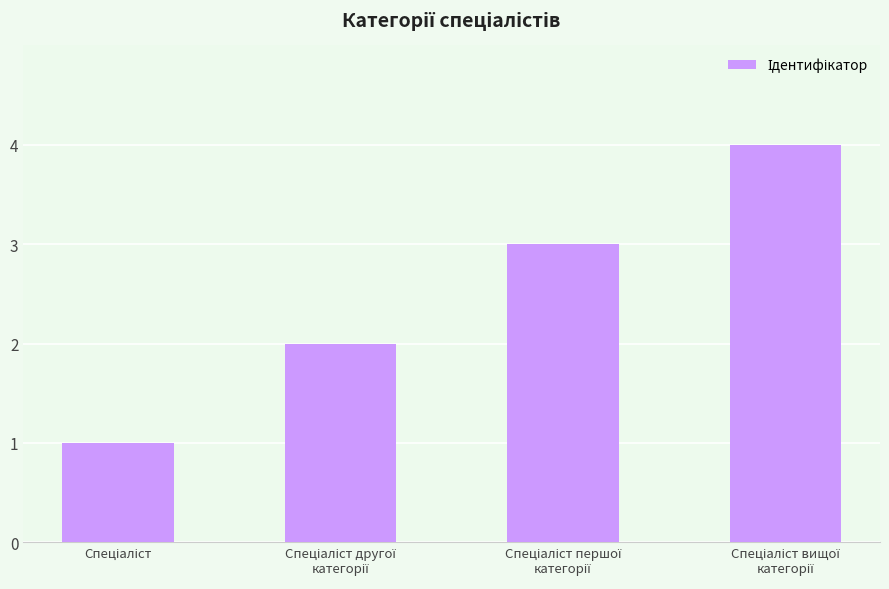

What is the minimum value shown in the chart?

1